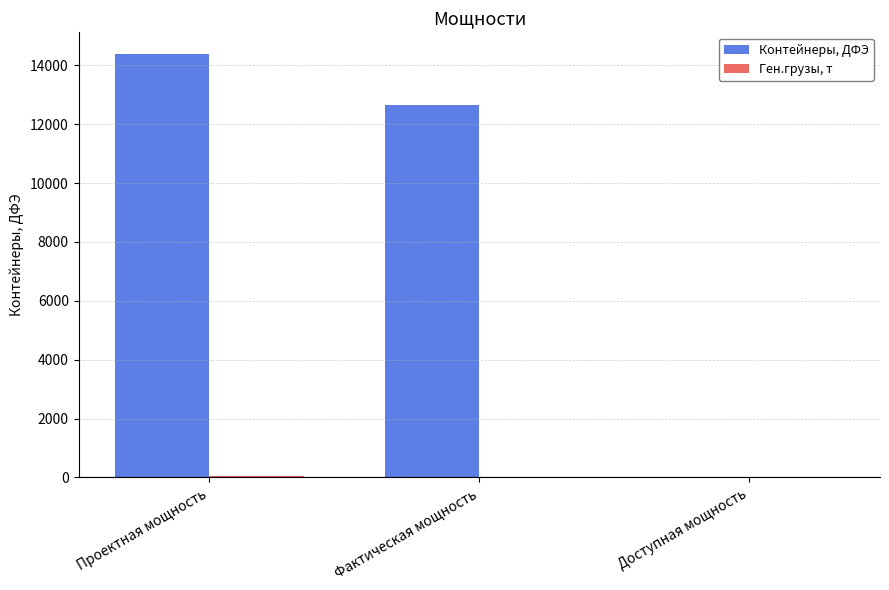

What is the greatest value displayed?

14400.0